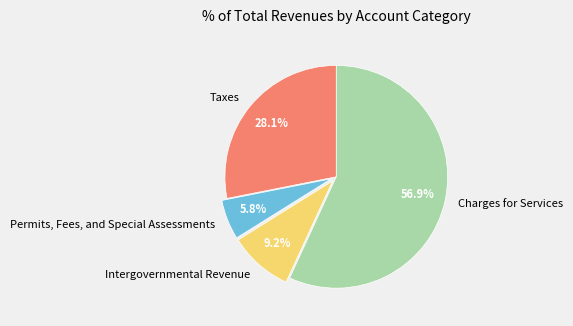

To the nearest percent, what portion does Intergovernmental Revenue represent?

9%